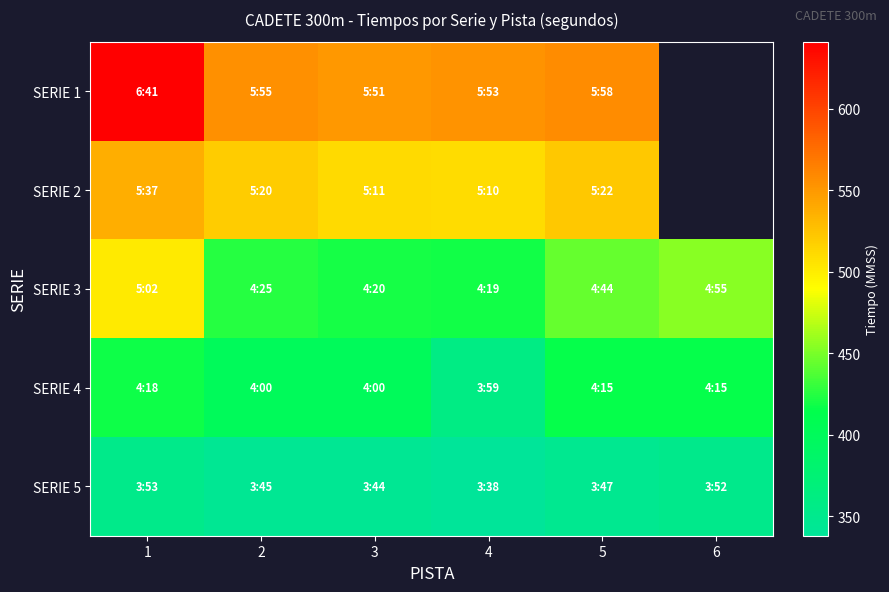

What is the minimum value shown in the chart?

338.0